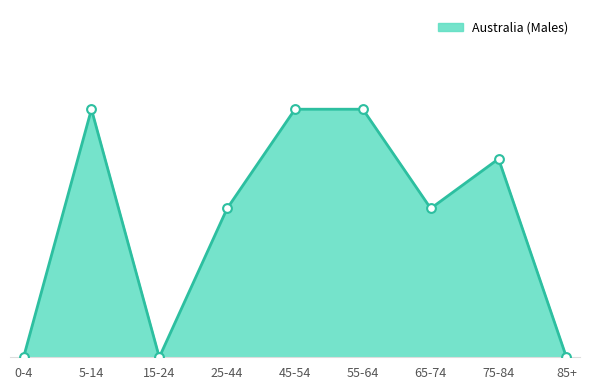

Between 55-64 and 5-14, which is larger?

55-64